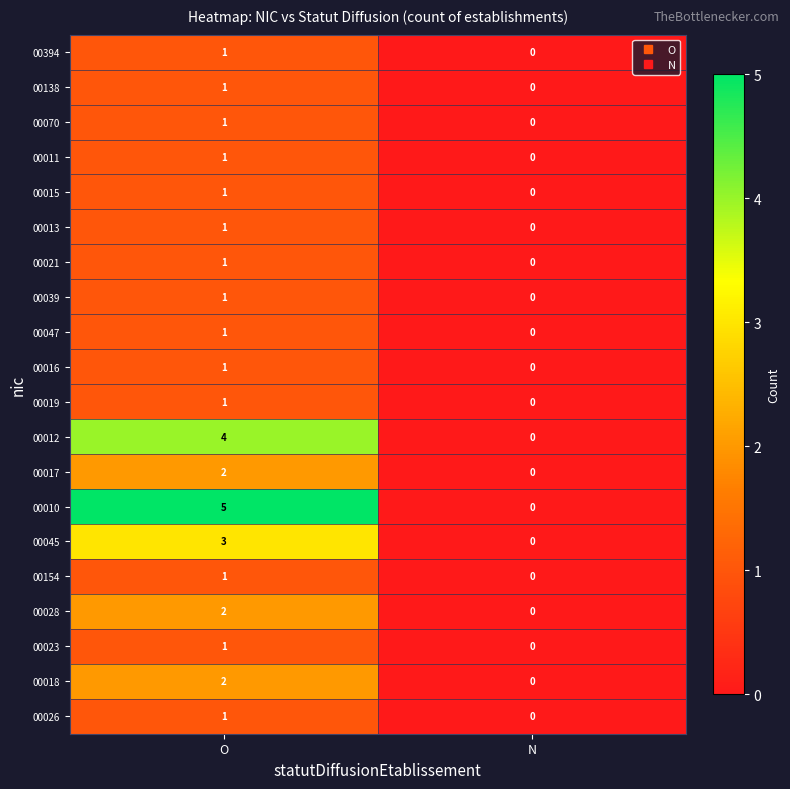

True or false: 00016 has a value of 0 at N.

True